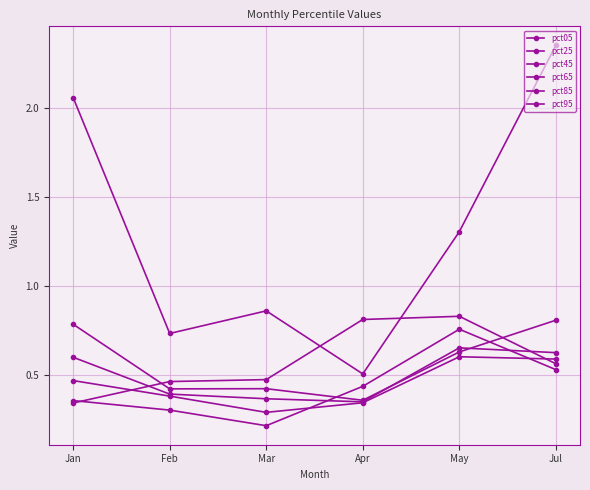

Rank the series at May from highest to lowest value.

pct05, pct95, pct85, pct45, pct25, pct65